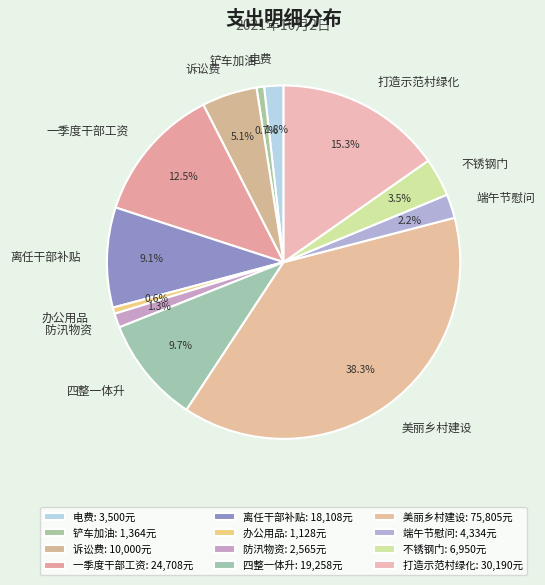

Which slice is the largest?

美丽乡村建设